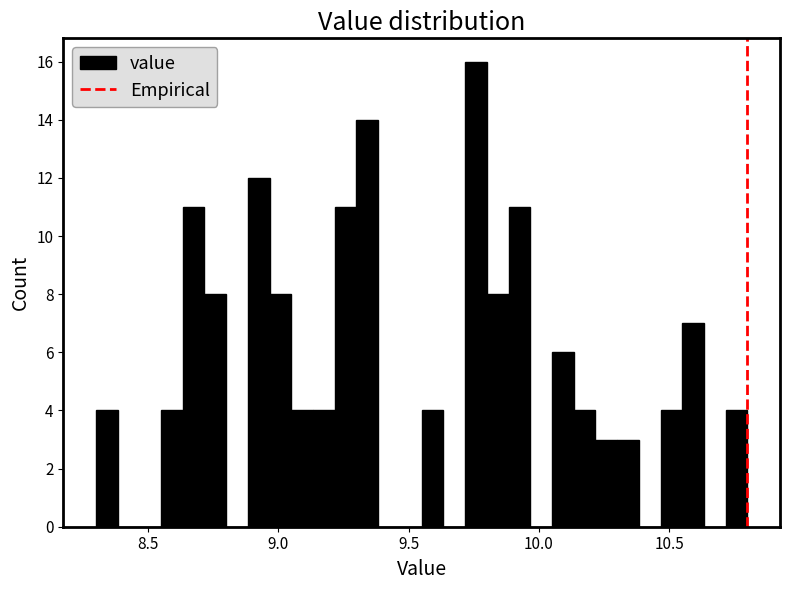

Read against the x-axis, roughly where is the centre of the tallest bar?

9.75